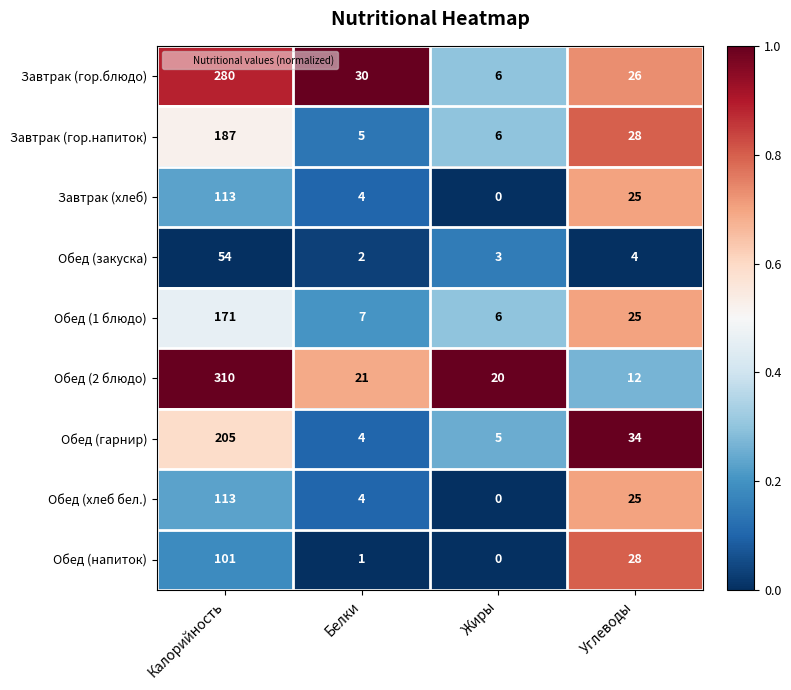

List the labels in order of Обед (гарнир) value, largest first.

Калорийность, Углеводы, Жиры, Белки